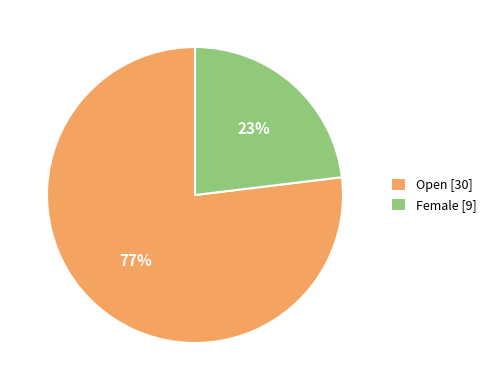

Is the sum of Open [30] and Female [9] greater than half?

Yes